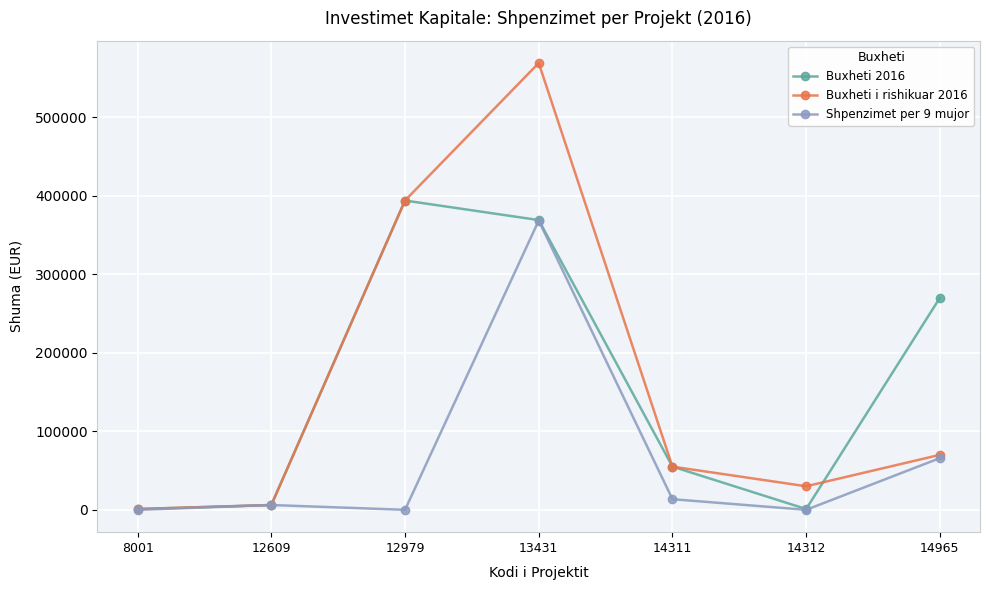

At which category does Buxheti 2016 reach its first local valley?

14312